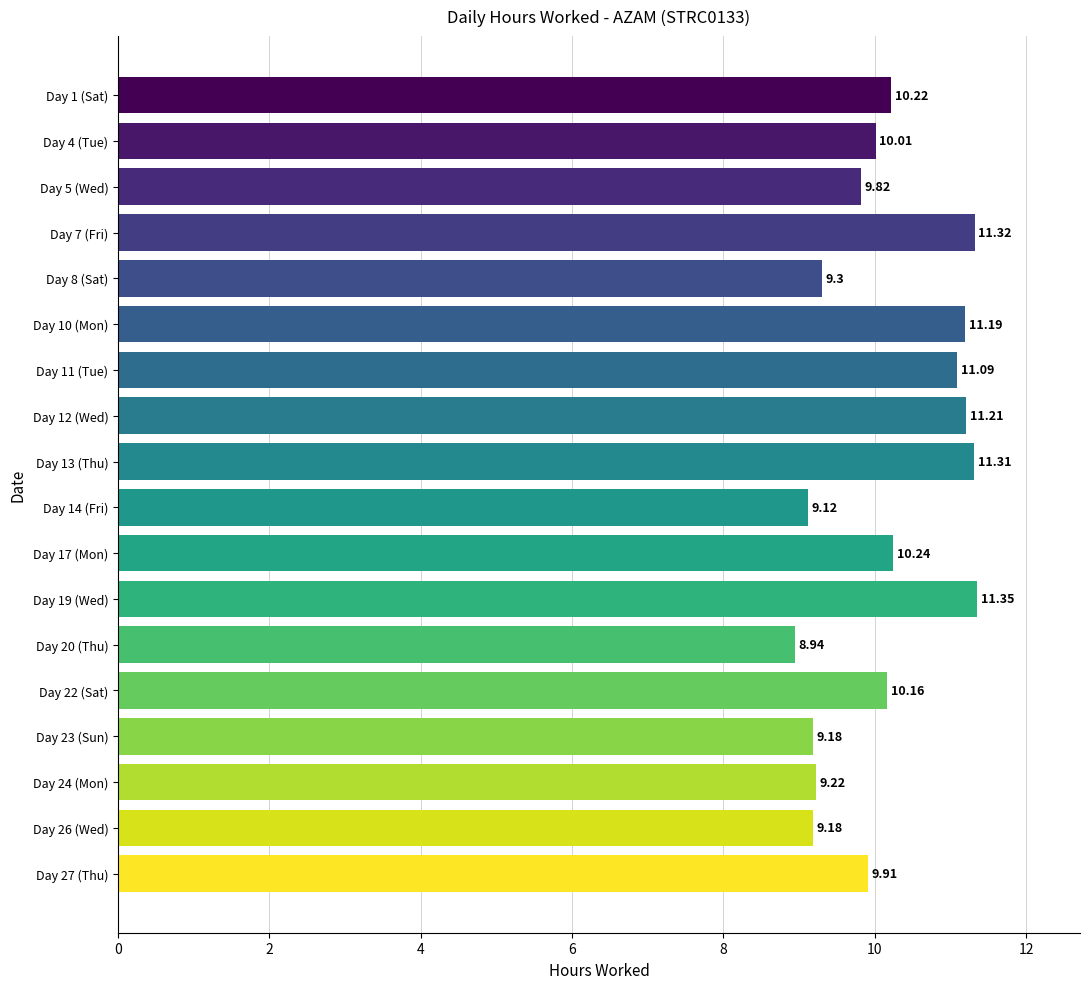

What is the sum of all values?

182.8